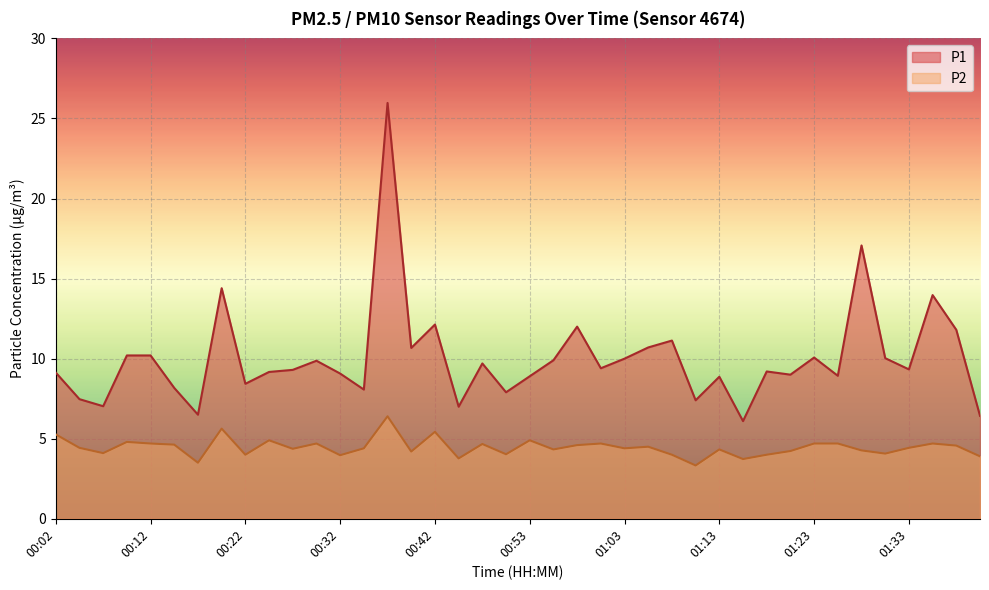

What is the average value of the P1 series?

10.0